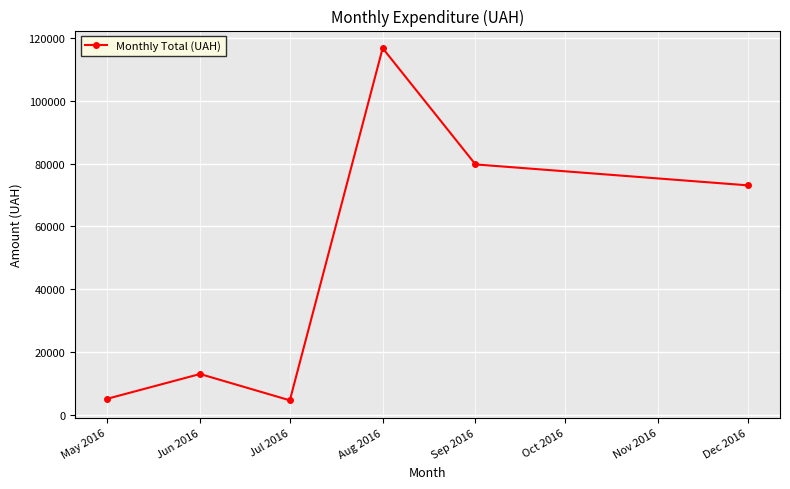

What is the approximate value at Jun 2016?

12926.0